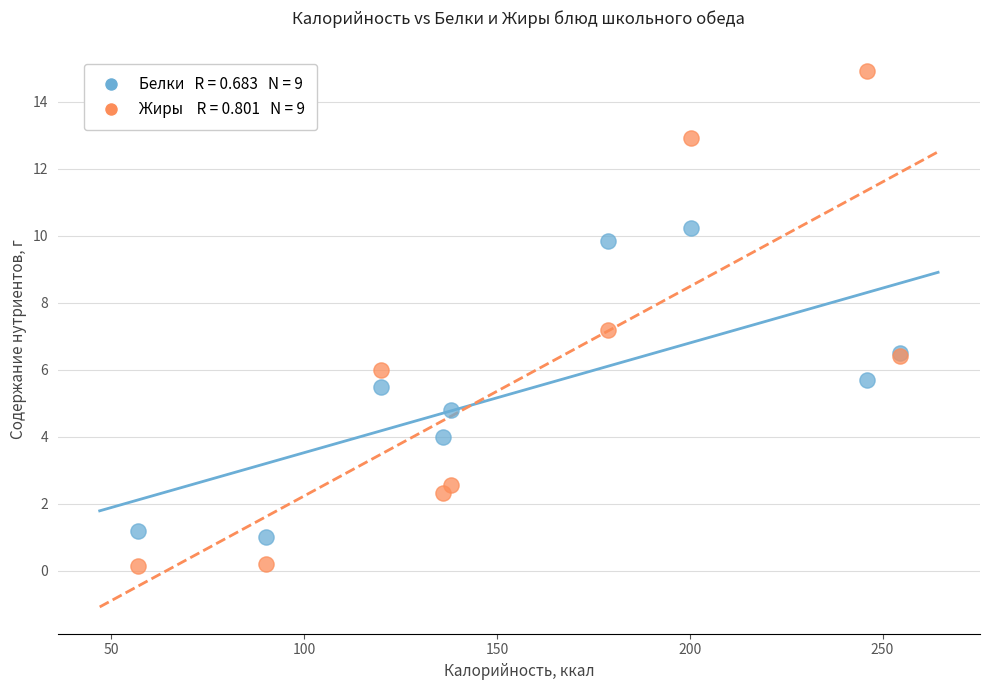

Across all series, what Y value is closest to 7?

7.2